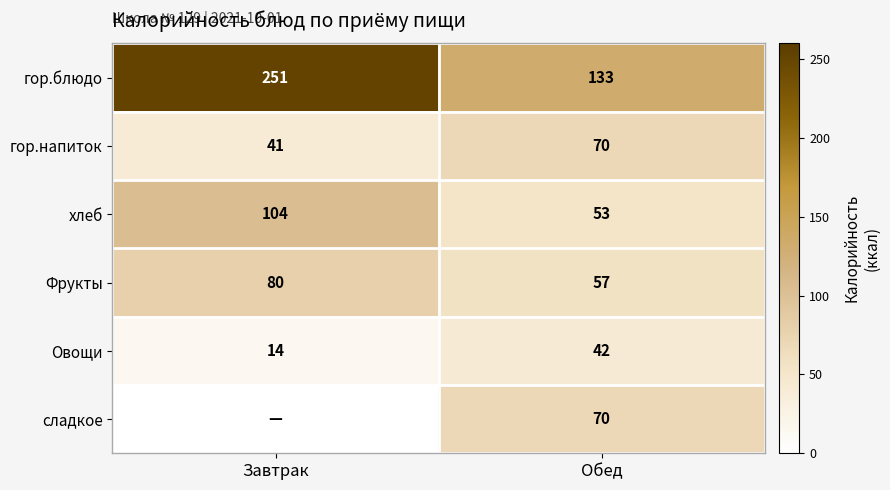

Is it true that Овощи equals 14 at Обед?

False